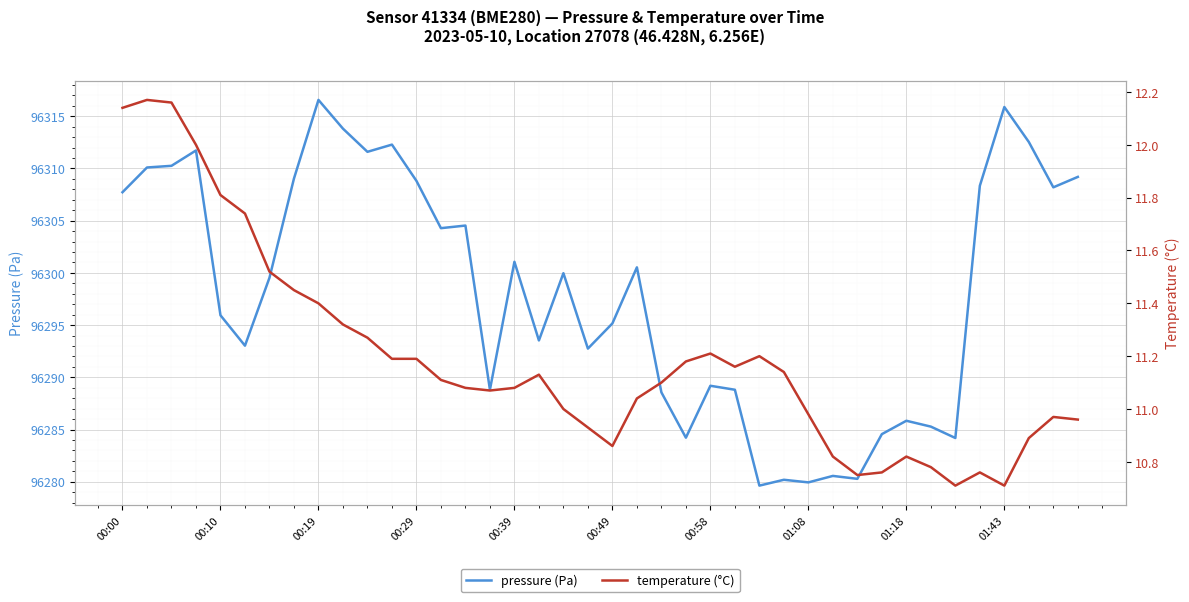

Rank the series by their maximum value, from lowest to highest.

temperature, pressure